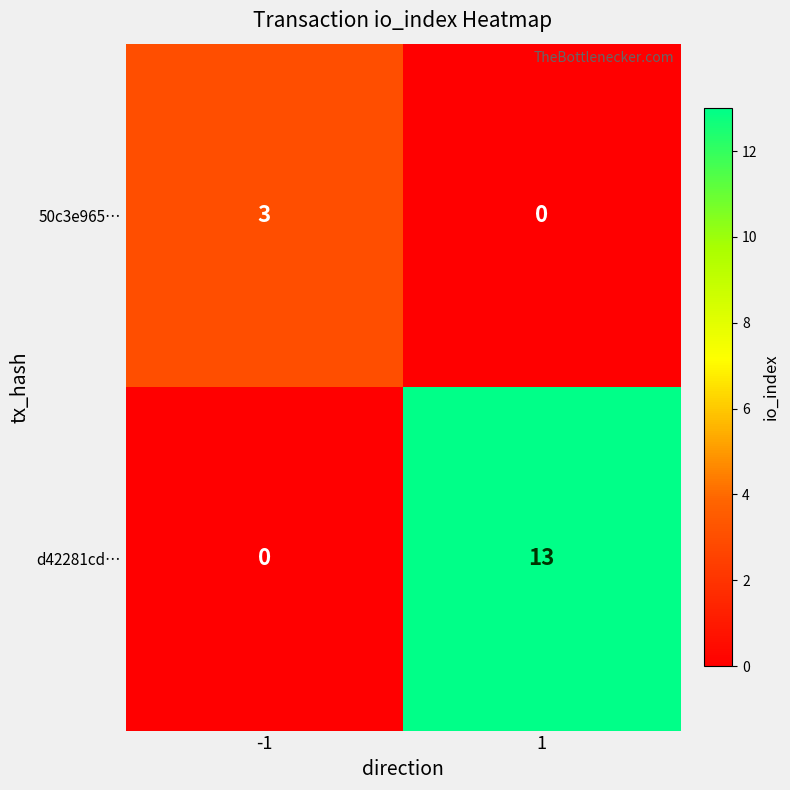

The 50c3e965… series shows 5 at -1. True or false?

False